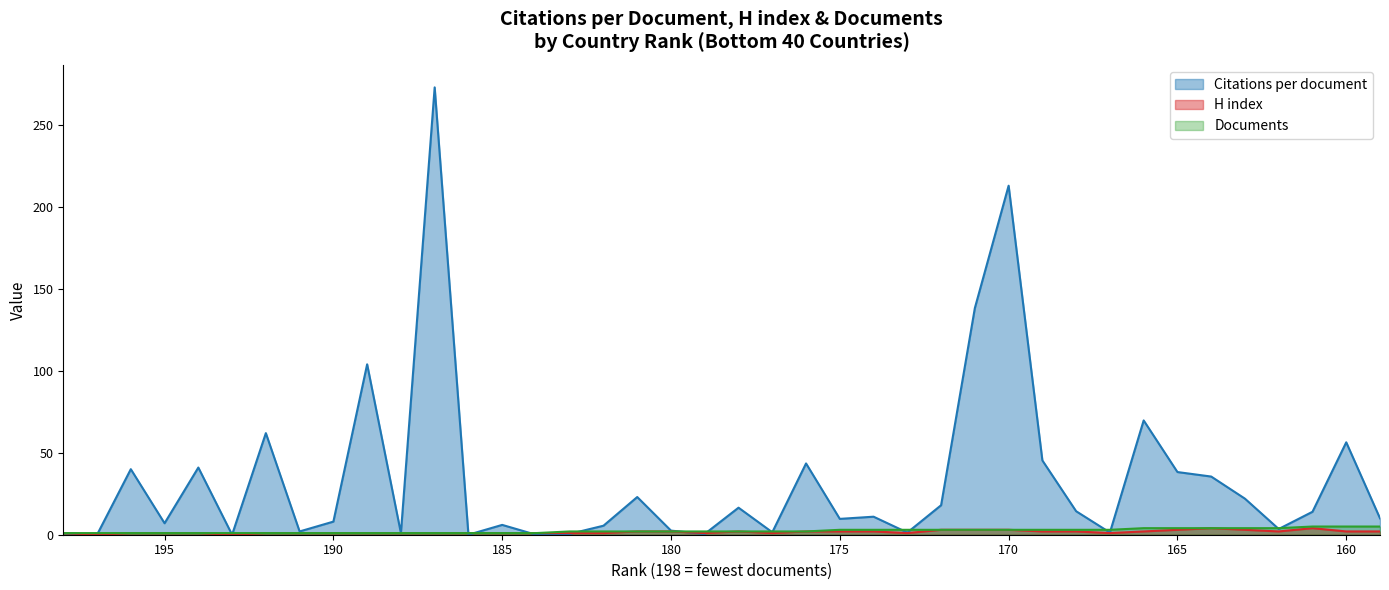

What is the value of the H index point at the 12th from the left?

1.0